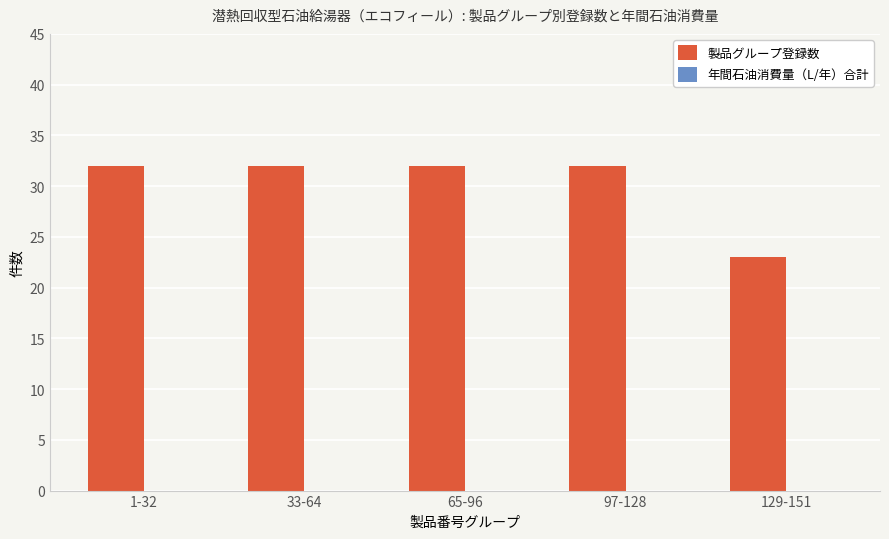

What position from the left is 129-151?

5